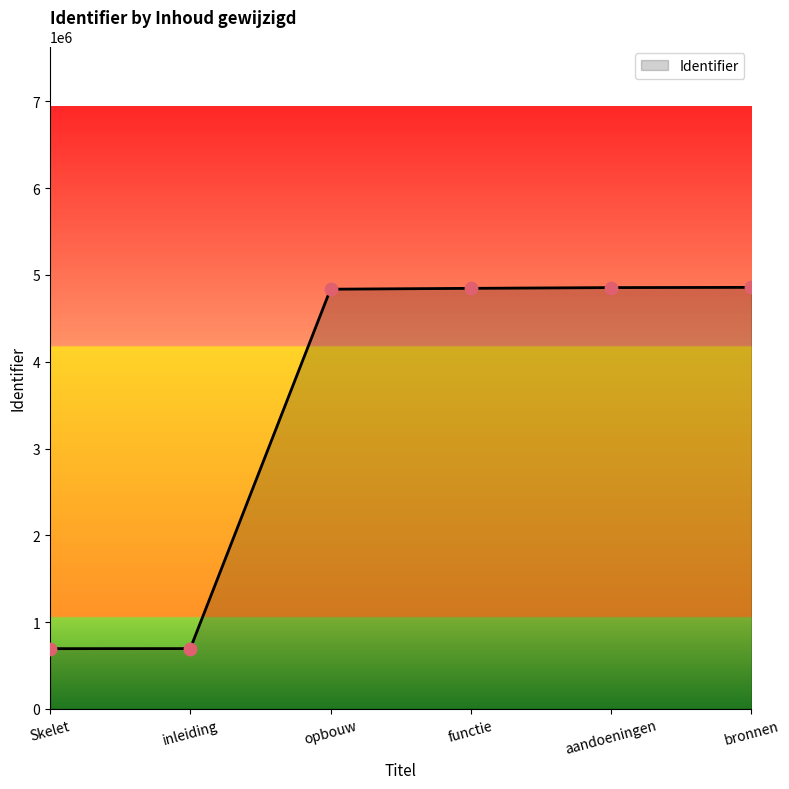

Between bronnen and Skelet, which is larger?

bronnen